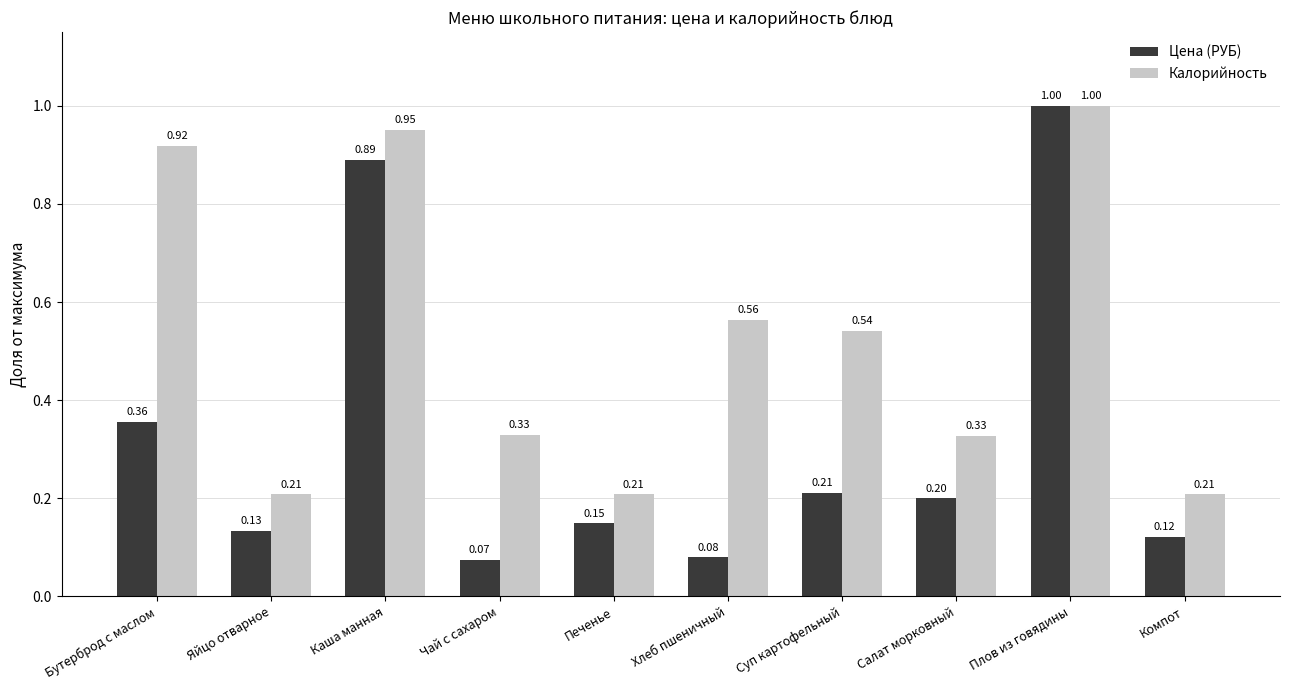

What is the sum of all Цена (РУБ) values?

3.2